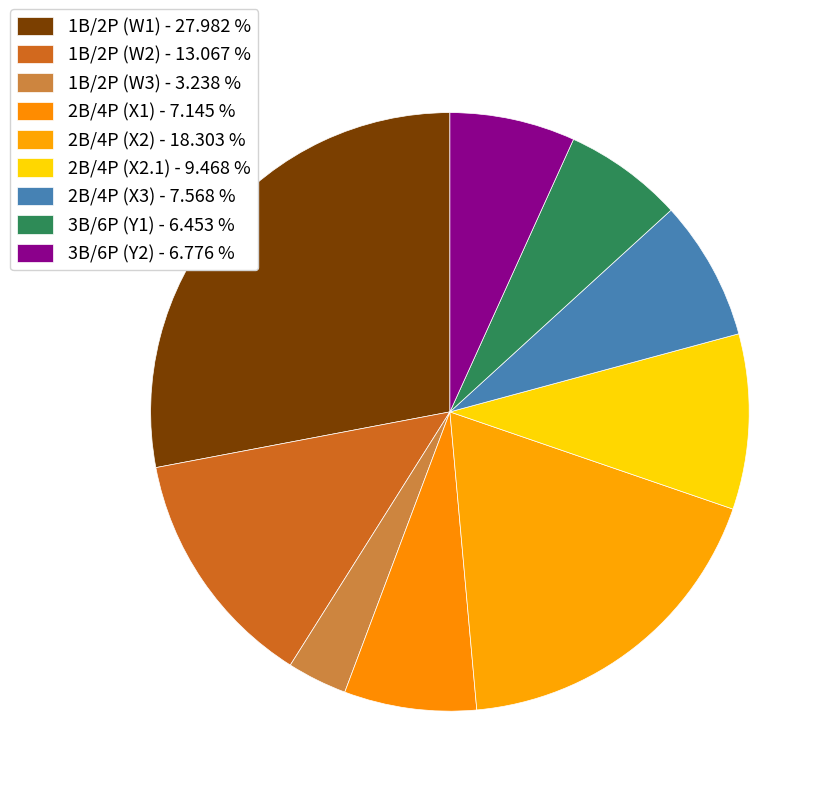

Does 2B/4P (X1) account for over 50% of the chart?

No